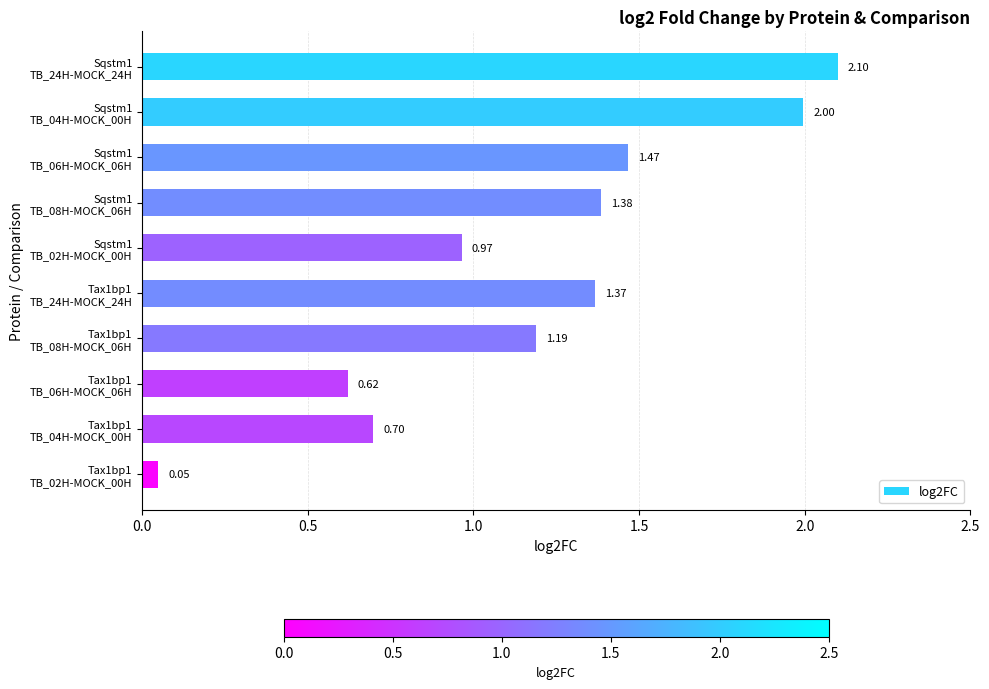

At which label is the value closest to 1?

Sqstm1
TB_02H-MOCK_00H